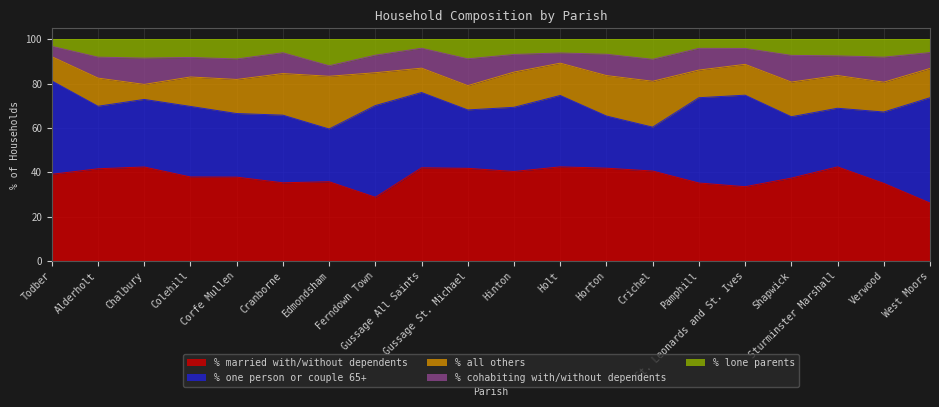

The % one person or couple 65+ series shows 23.8 at St. Leonards and St. Ives. True or false?

False